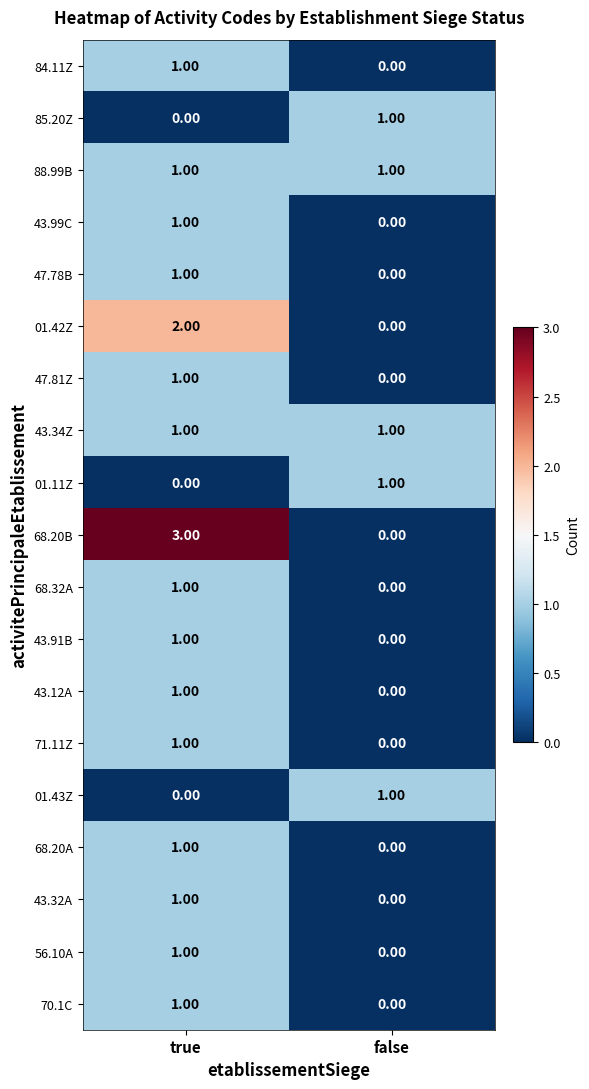

How many series are shown in this chart?

19